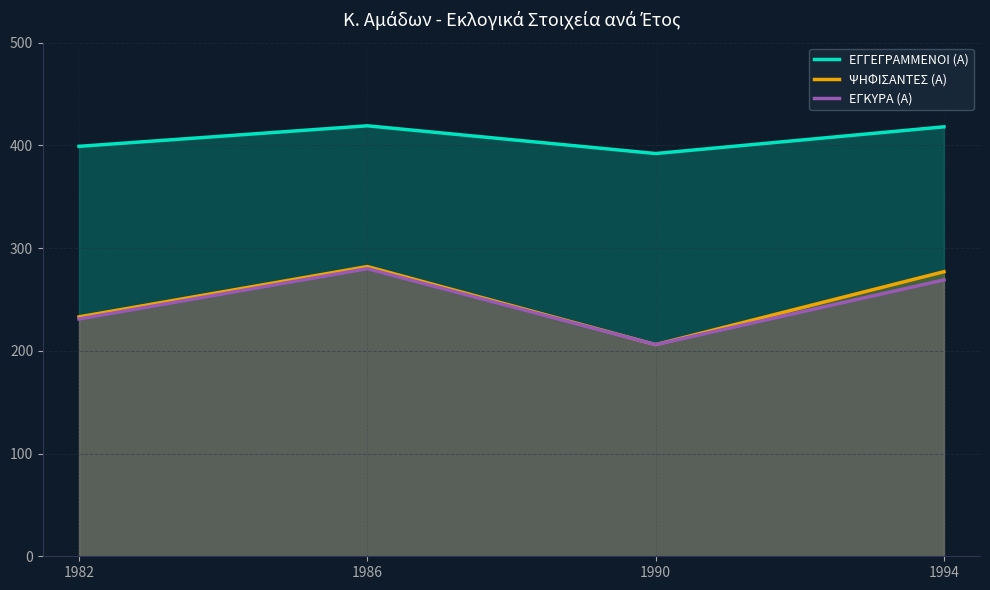

Does the chart display data point markers on the line(s)?

No